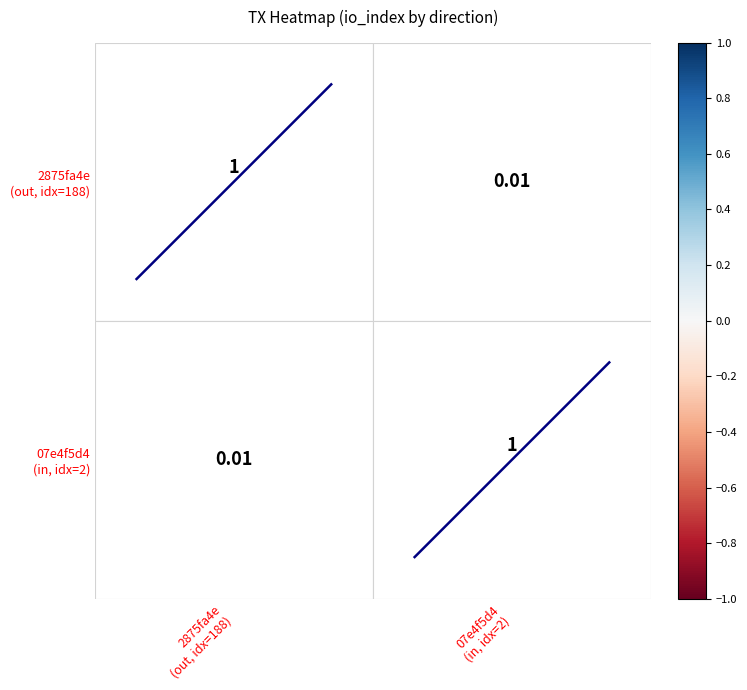

True or false: diag_1 has a value of 0.1 at 07e4f5d4
(in, idx=2).

False